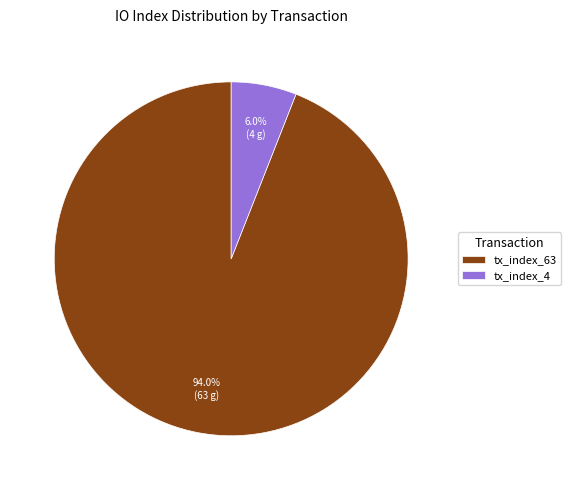

True or false: tx_index_63 accounts for 94% of the total.

True